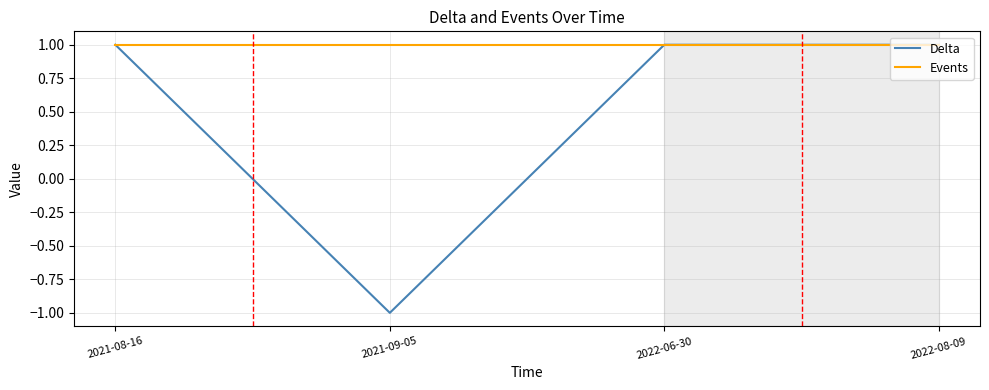

Which series has the widest spread of values?

Delta